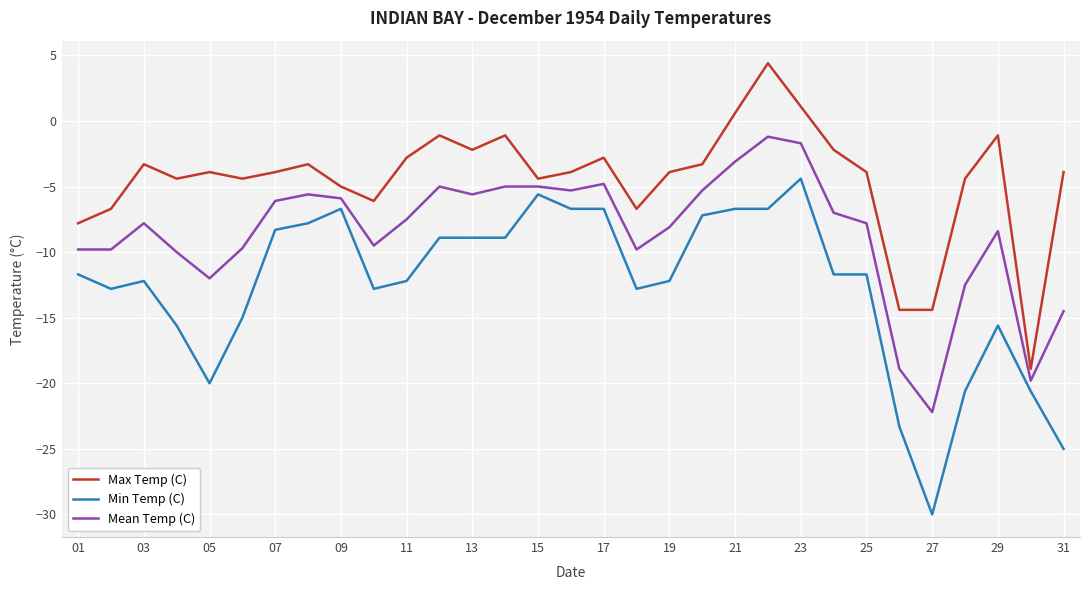

Rank the series by their maximum value, from lowest to highest.

Min Temp (C), Mean Temp (C), Max Temp (C)